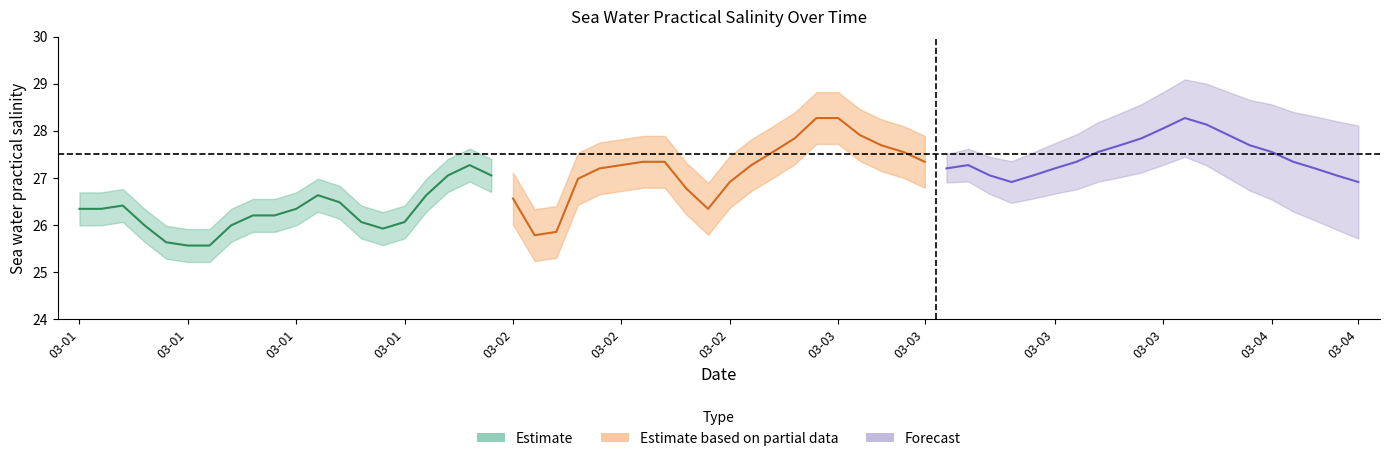

What is the sum of all sea_water_practical_salinity_partial values?

544.0